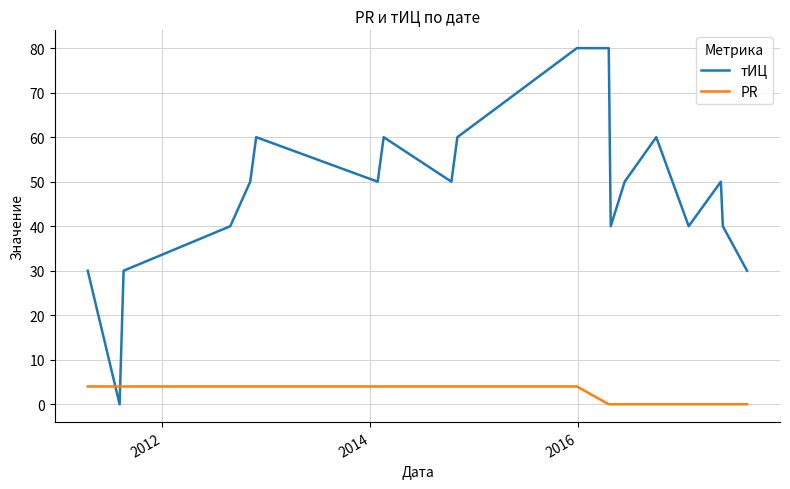

Is this an area chart (filled region under the line)?

No